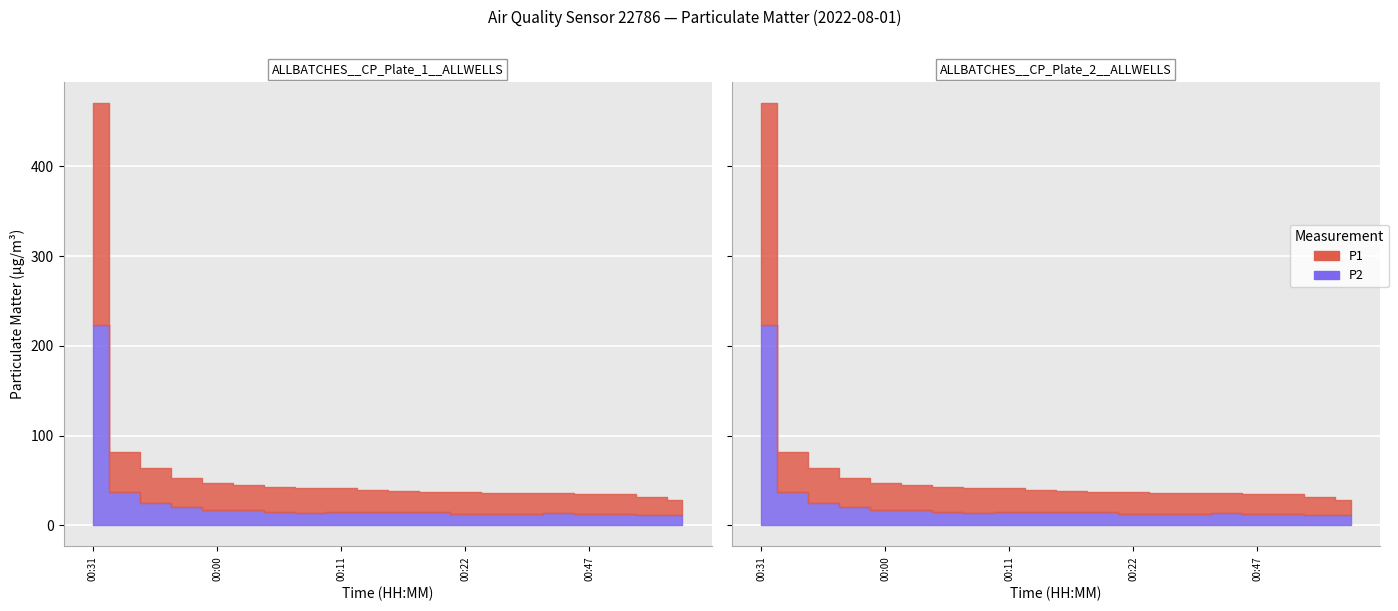

Which series has the largest total across all categories?

P1